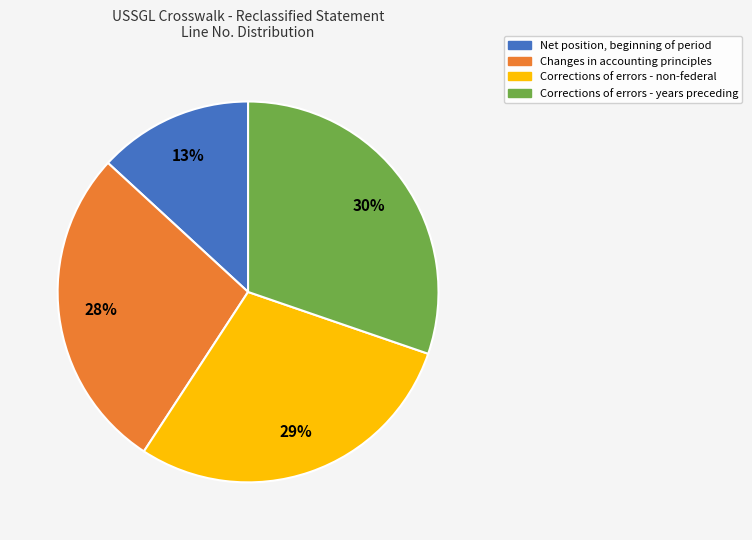

Do Corrections of errors - years preceding and Changes in accounting principles together represent more than half of the pie?

Yes